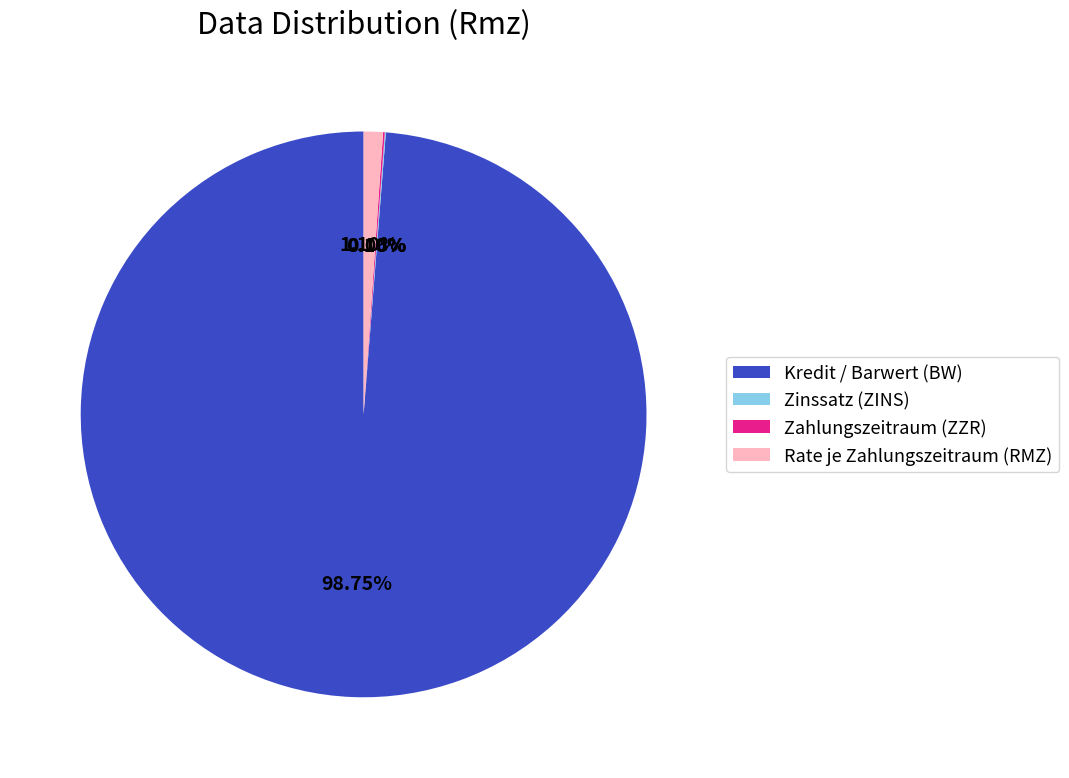

Which category accounts for the majority?

Kredit / Barwert (BW)